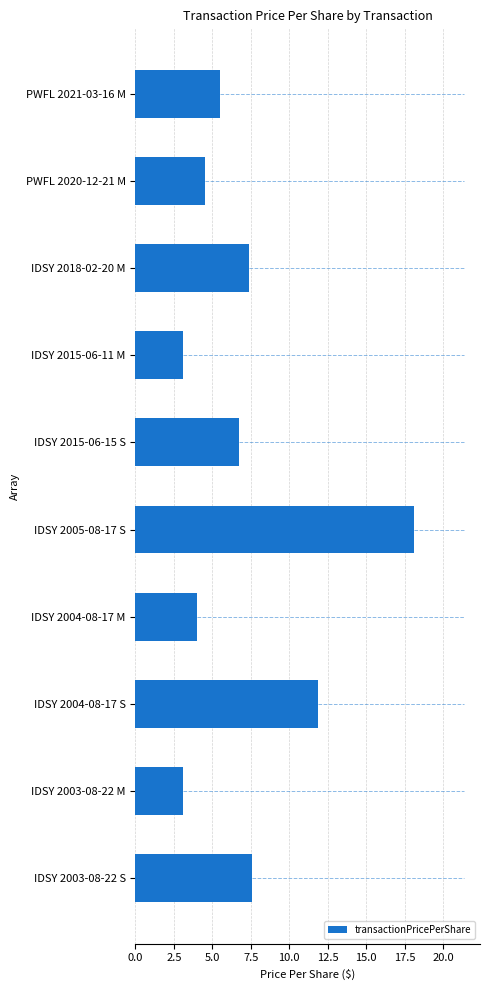

What is the difference between the second highest and minimum values?

8.7